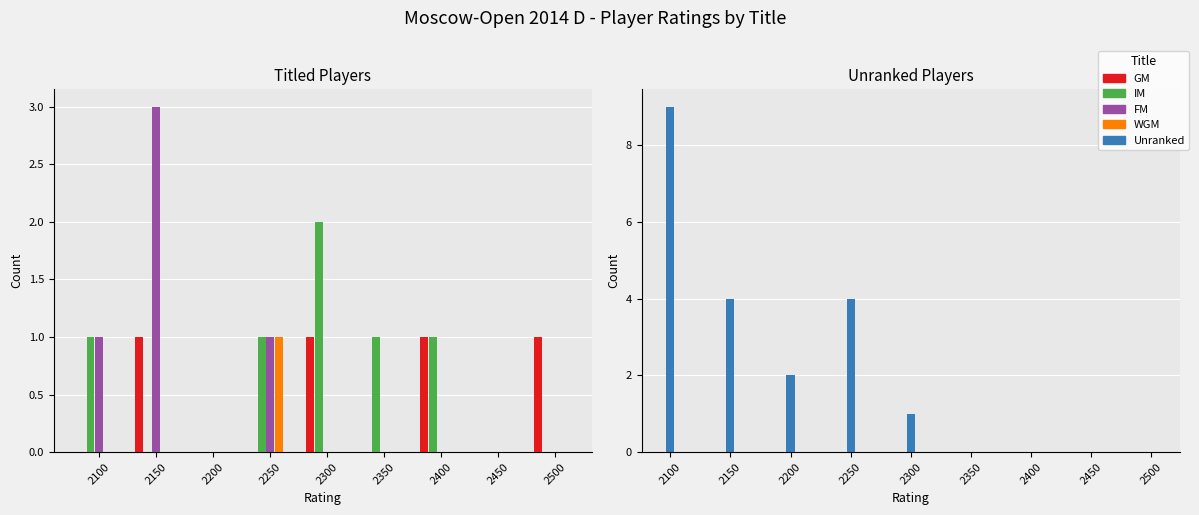

The WGM series shows 1 at 2350. True or false?

False